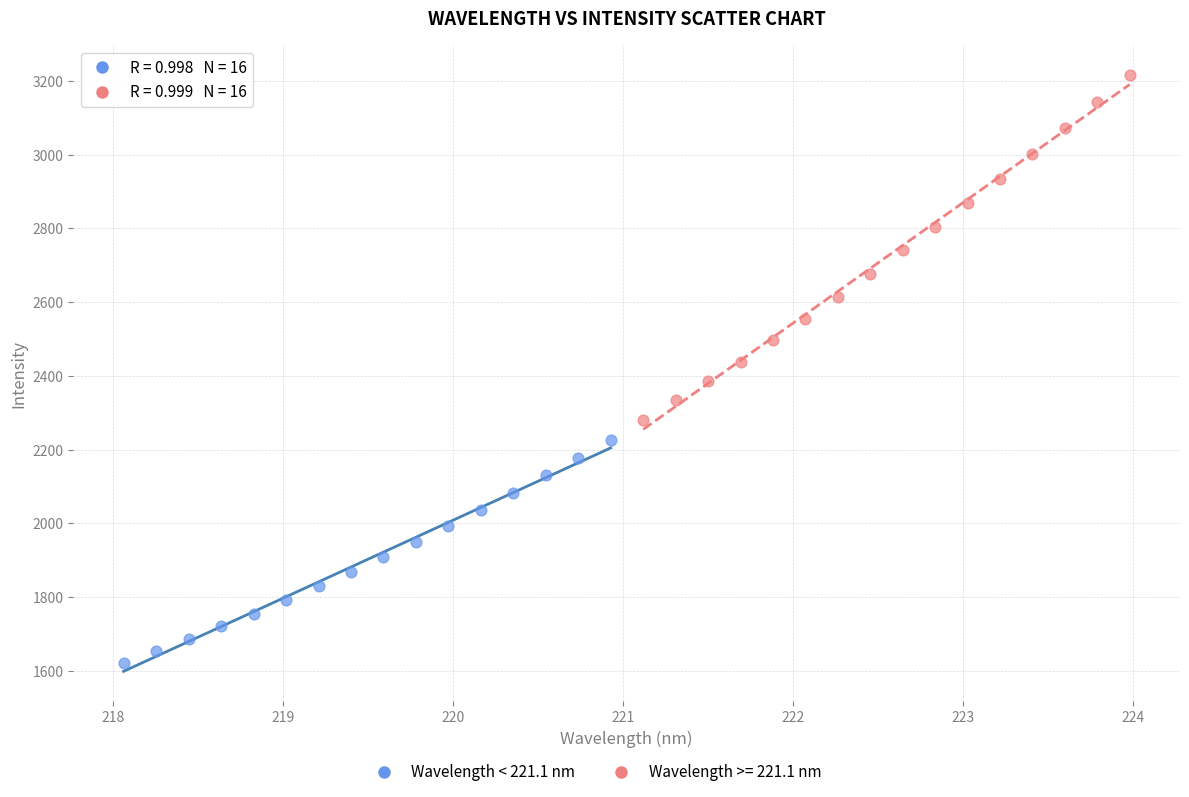

Which series has the widest spread of Y values?

Wavelength >= 221.1 nm